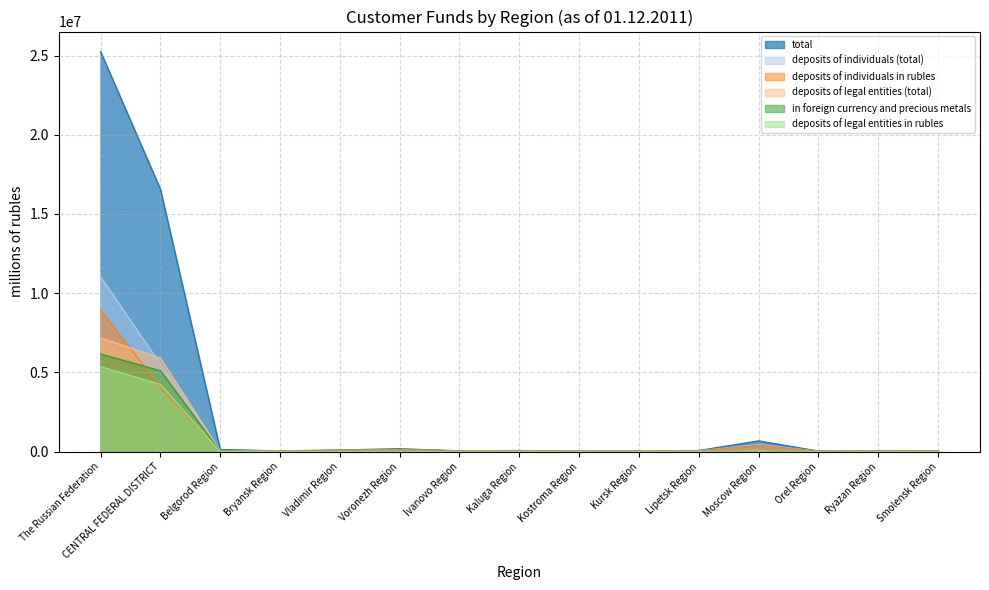

What is the maximum value shown in the chart?

25252359